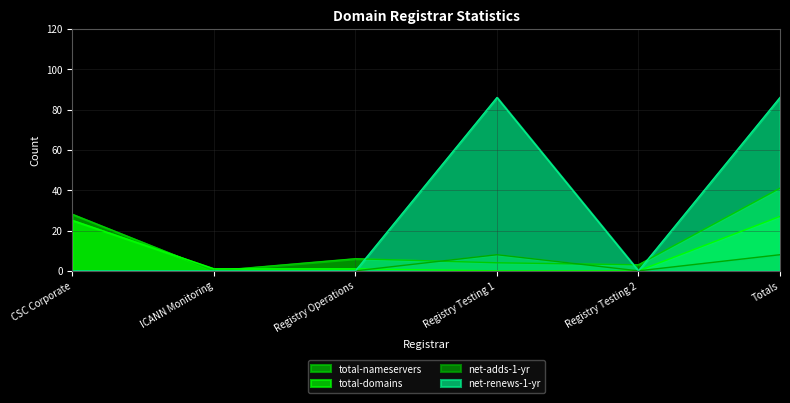

What is the sum of all total-nameservers values?

82